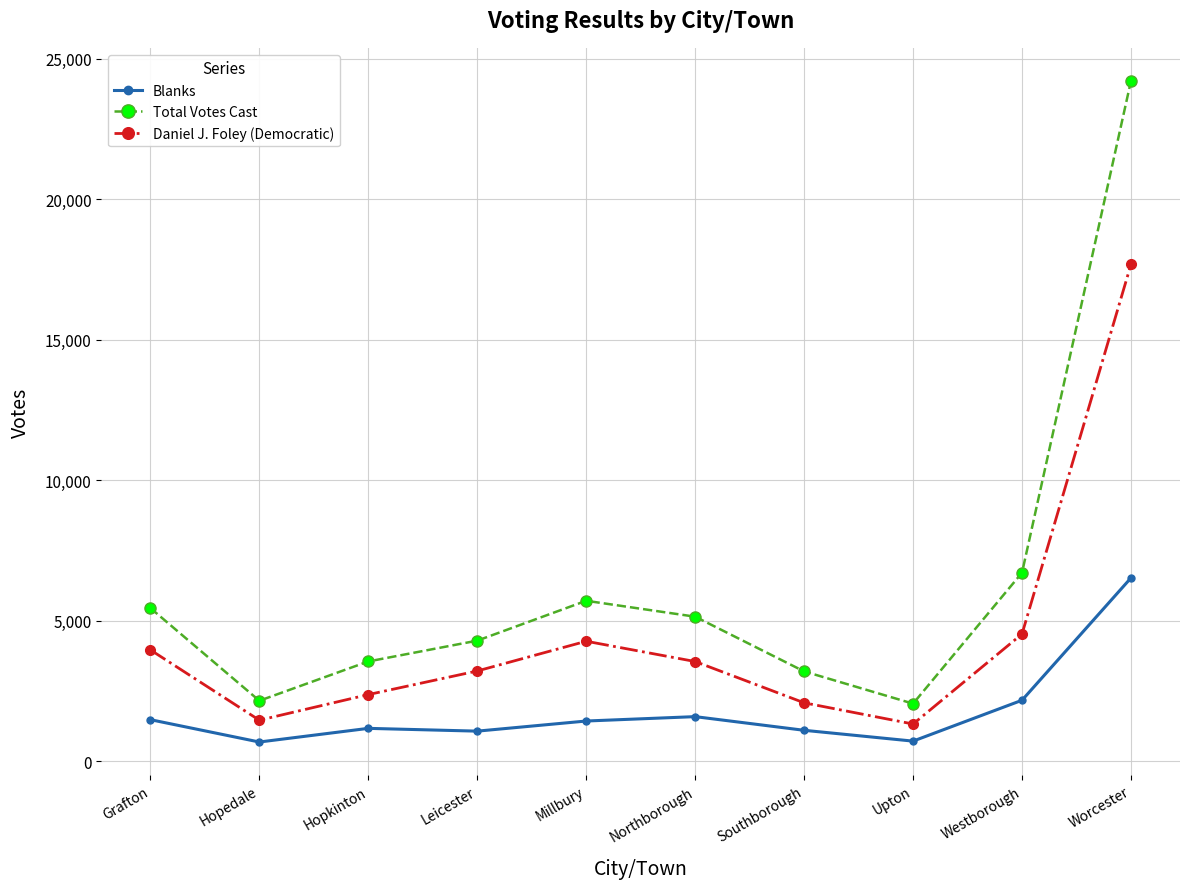

What is the highest value of the Blanks series?

6529